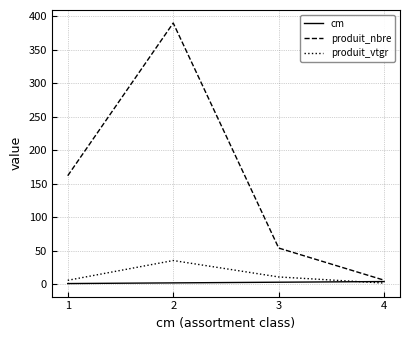

What is the highest value of the produit_nbre series?

390.0